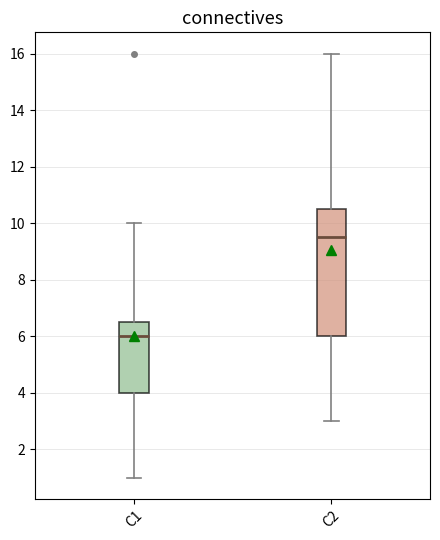

Reading left to right, read every box against the y-axis: the position of its median line, the range the box covers, and the ends of its whiskers. The values are not printed on the chart, so give them approximately, as read against the axis.

C1: median 6.0, box 4.0 to 6.6, whiskers 1.0 to 10.0
C2: median 9.6, box 6.0 to 10.6, whiskers 3.0 to 16.0